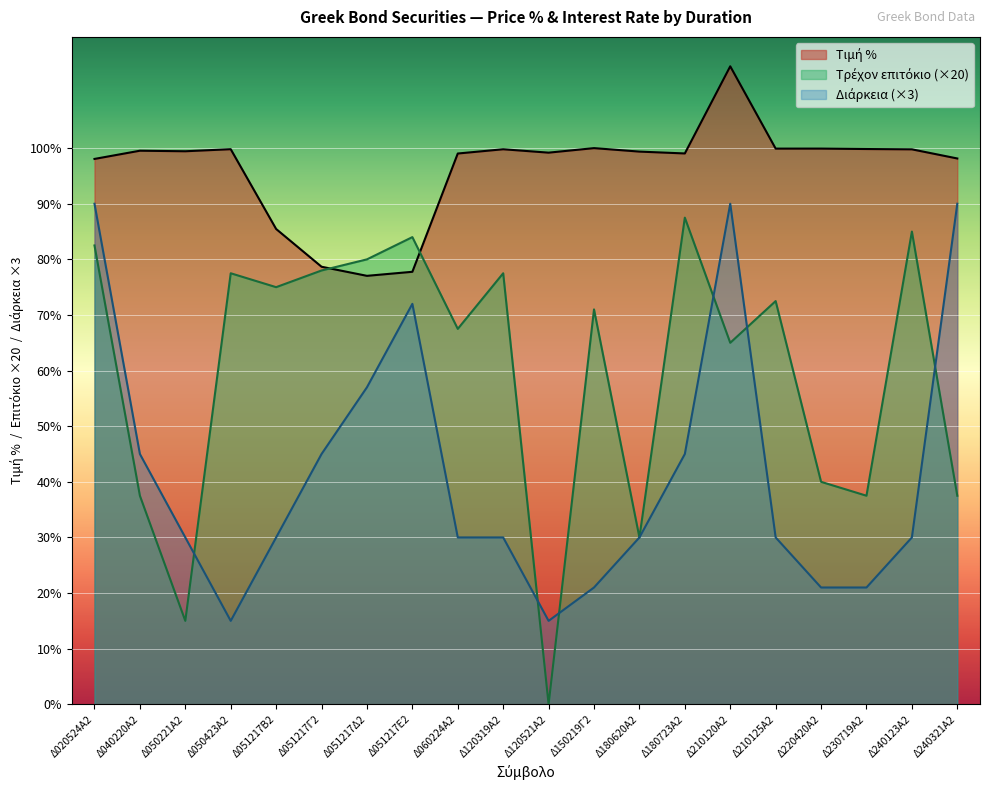

How many values in the Τιμή % series exceed 99?

14